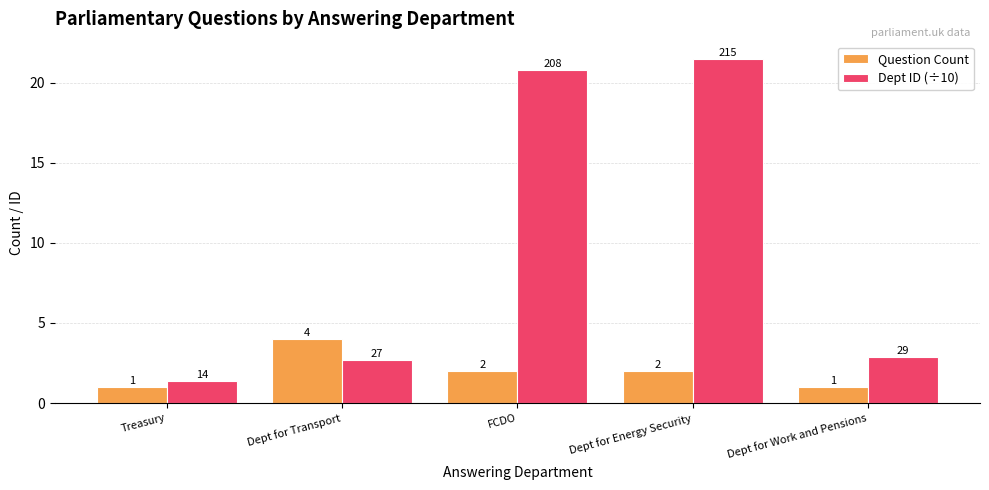

Which series has the largest total across all categories?

Dept ID (÷10)